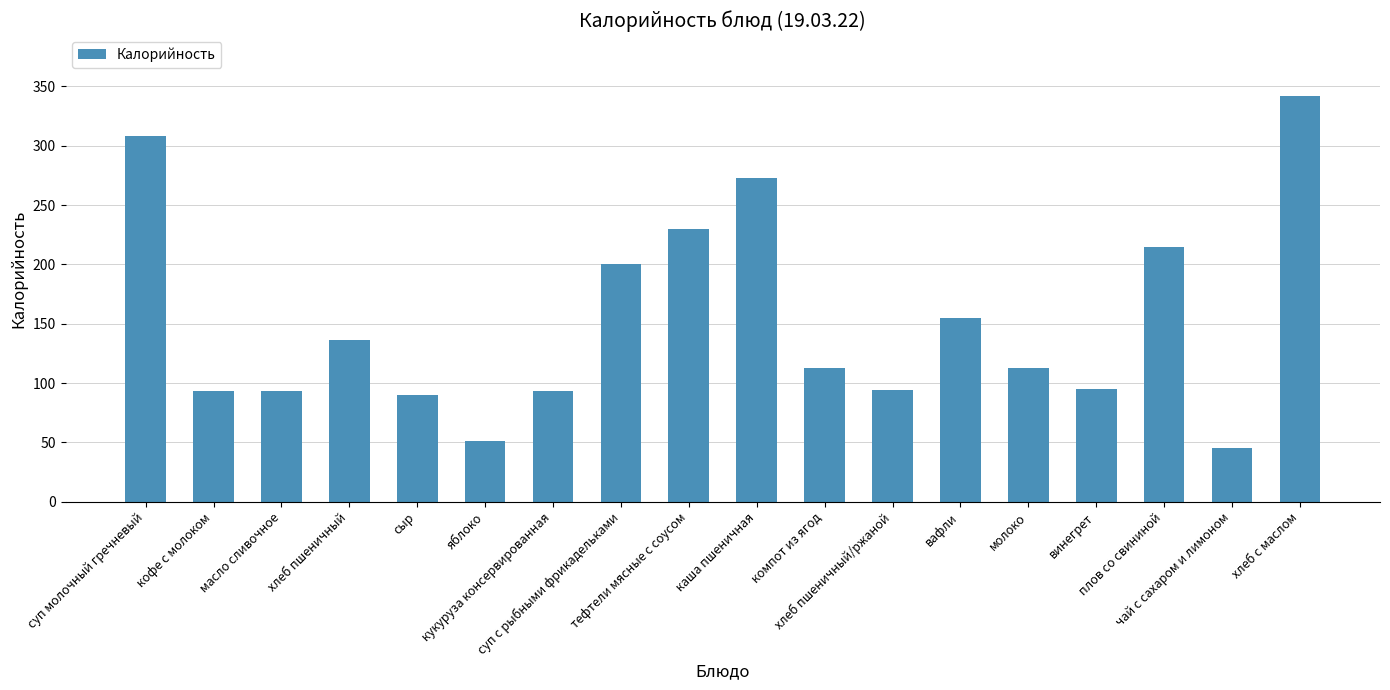

How many values are below 113?

8